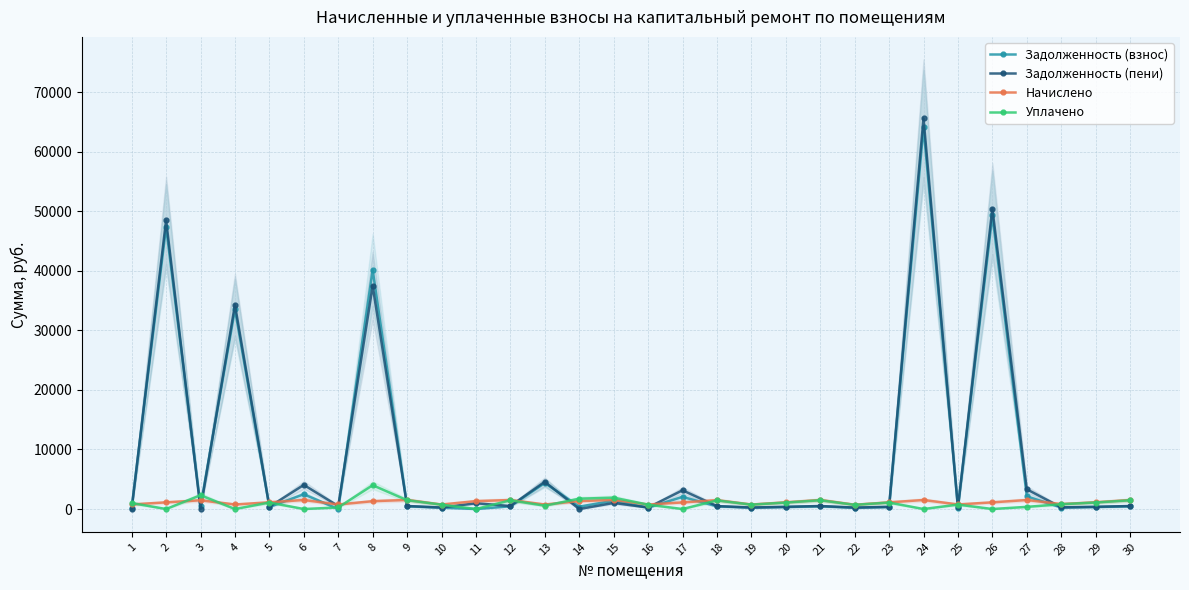

What is the difference between the second highest and minimum values in the Задолженность (взнос) series?

49346.2